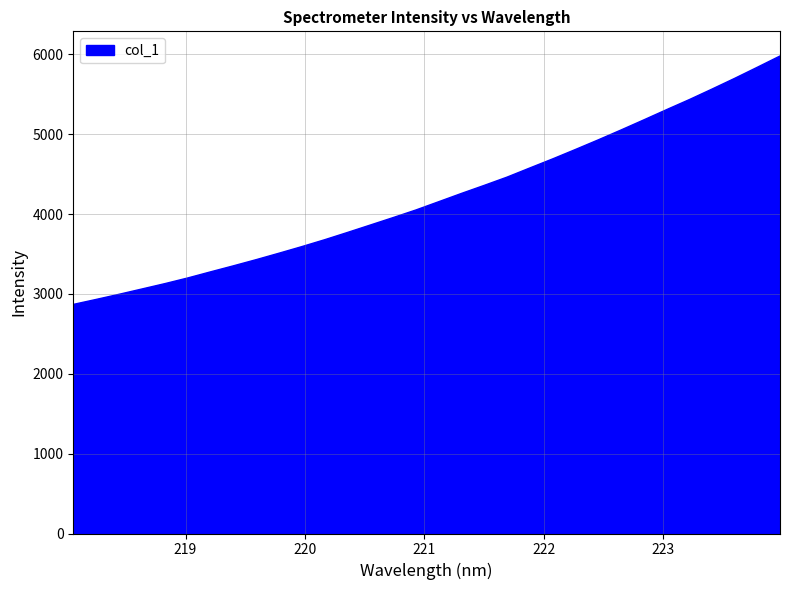

What is the minimum value shown in the chart?

2876.3